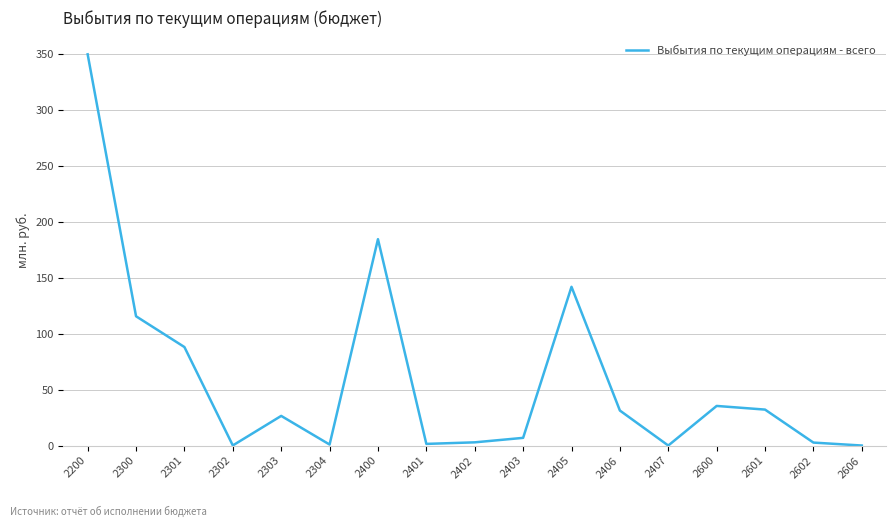

At which category does the chart reach its peak across all series?

2200